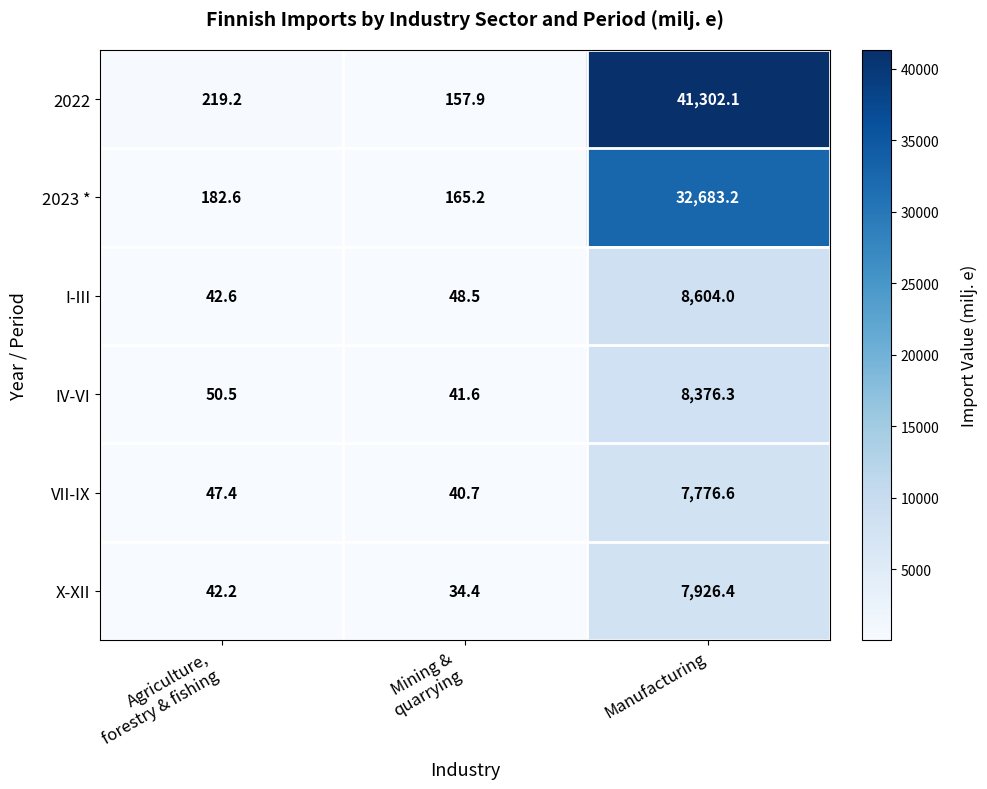

What is the average value of the 2023 * series?

11010.3